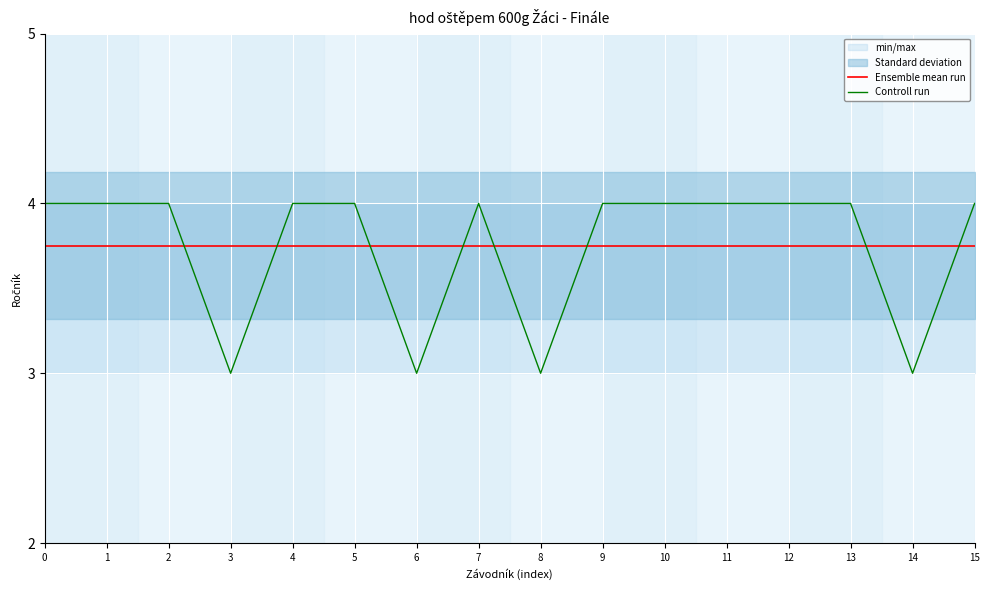

List the labels in order of Ensemble mean run value, largest first.

0, 1, 2, 3, 4, 5, 6, 7, 8, 9, 10, 11, 12, 13, 14, 15